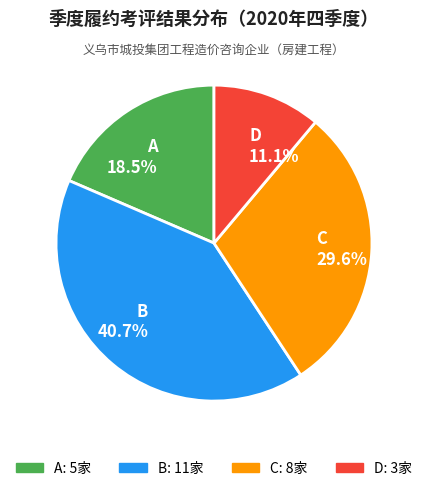

To the nearest percent, what portion does C represent?

30%